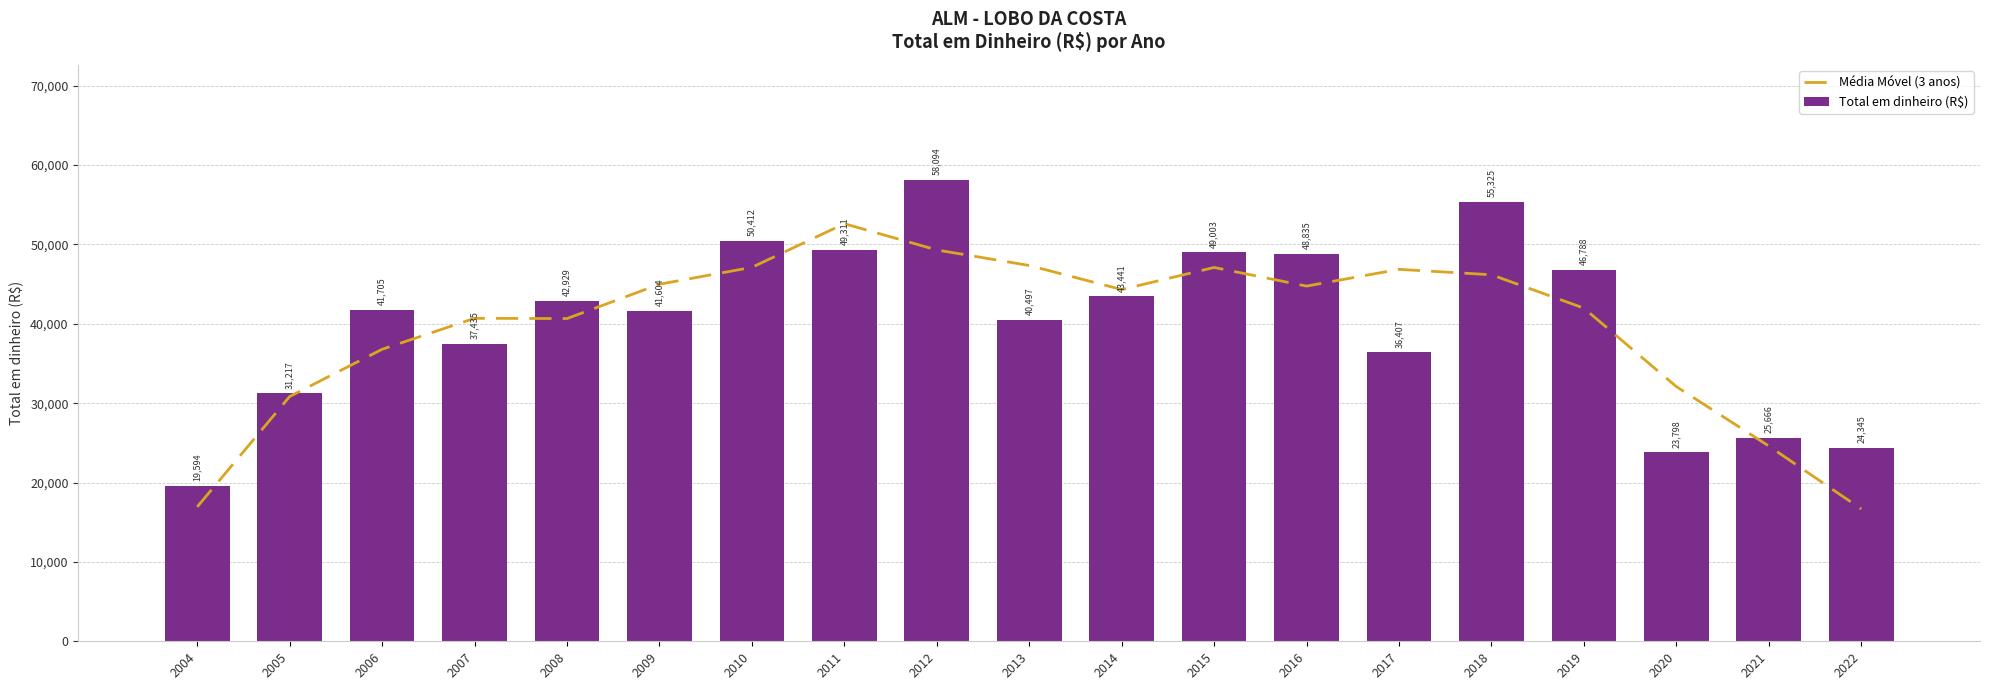

Which series has the largest total across all categories?

Total em dinheiro (R$)